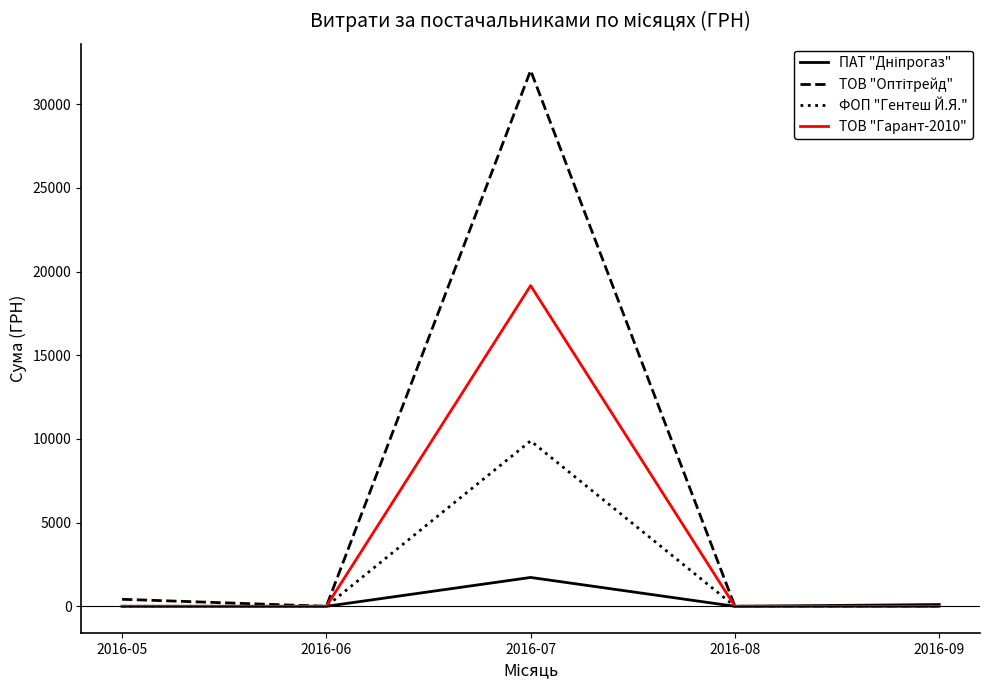

Does the chart have visible grid lines?

No